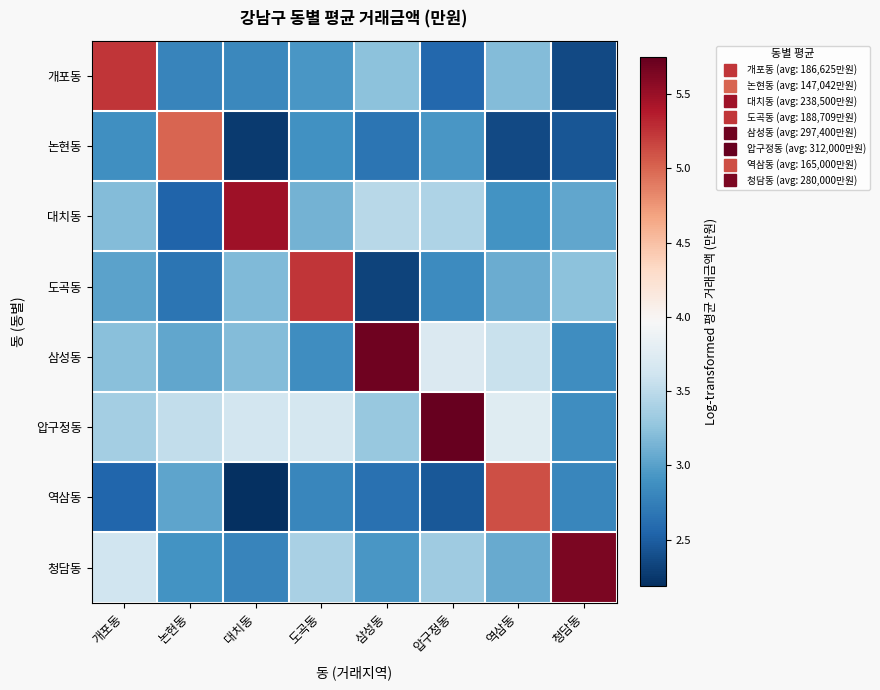

At which category is the sum across all series the highest?

개포동